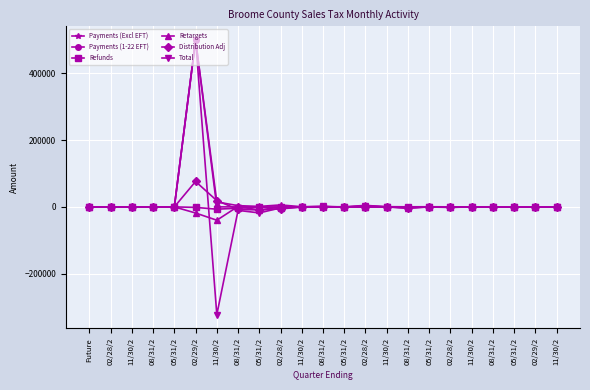

What are all the series names shown in the legend?

Payments (Excl EFT), Payments (1-22 EFT), Refunds, Retargets, Distribution Adj, Total